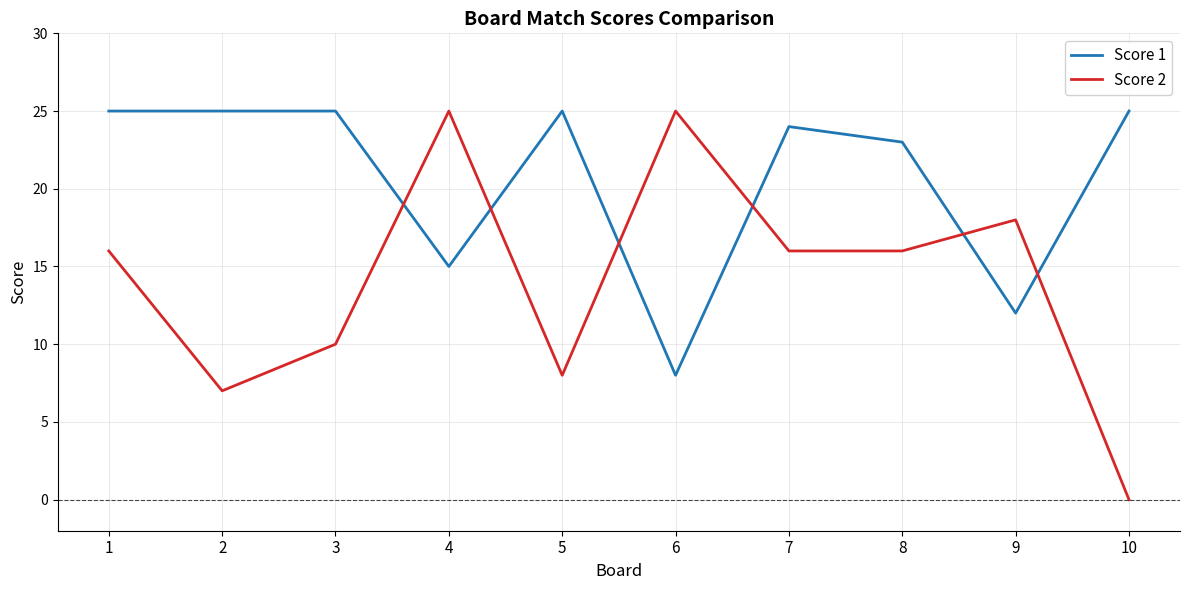

The value of Score 1 at 10 is 38. True or false?

False